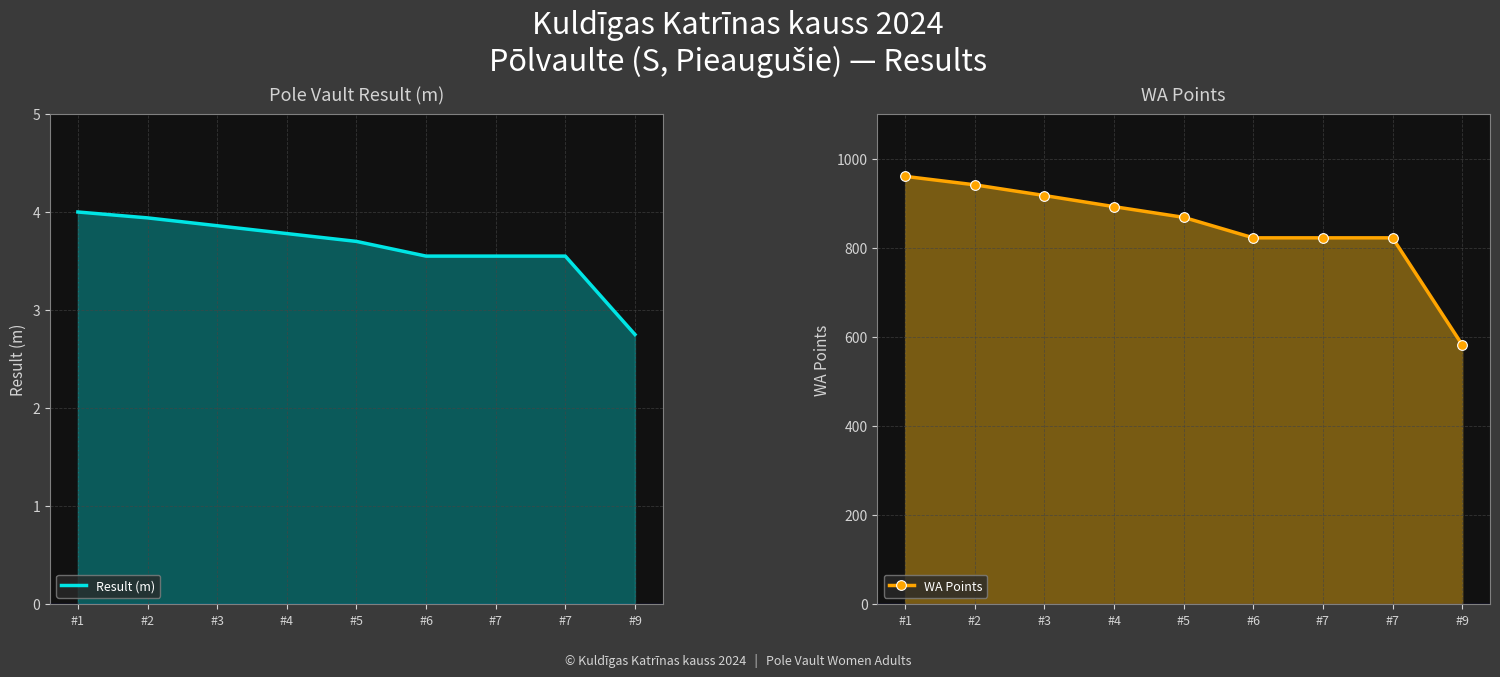

List the series in order of their overall mean, lowest first.

Result (m), WA Points